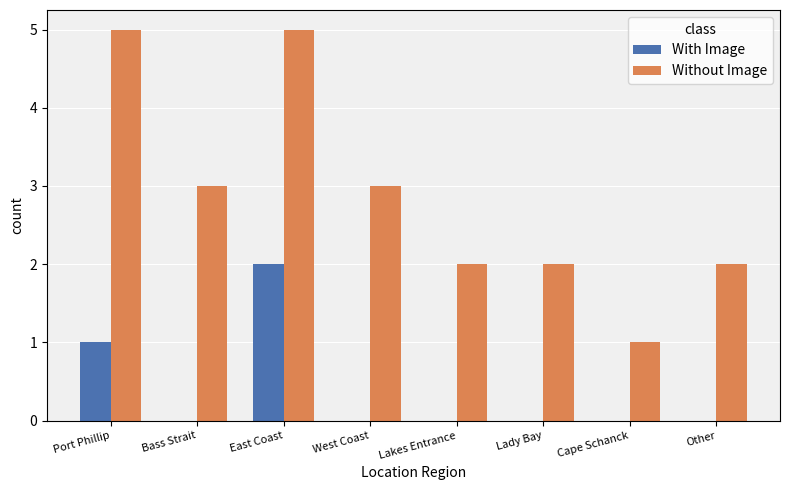

What is the sum of all Without Image values?

23